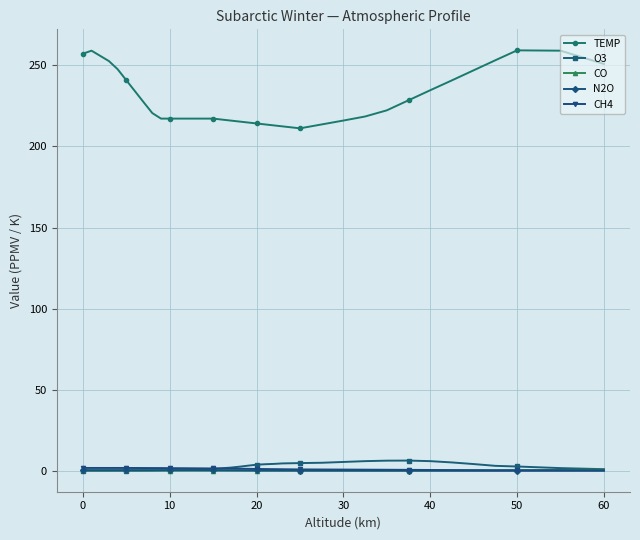

What is the highest value of the CH4 series?

1.7